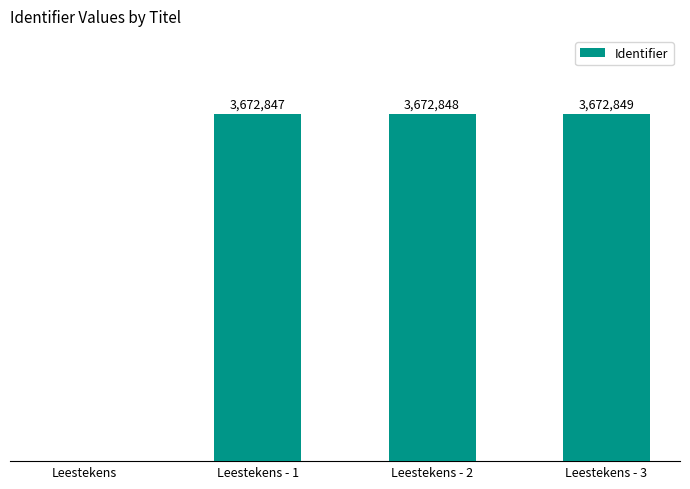

True or false: the data shows 1366918 at Leestekens - 1.

False